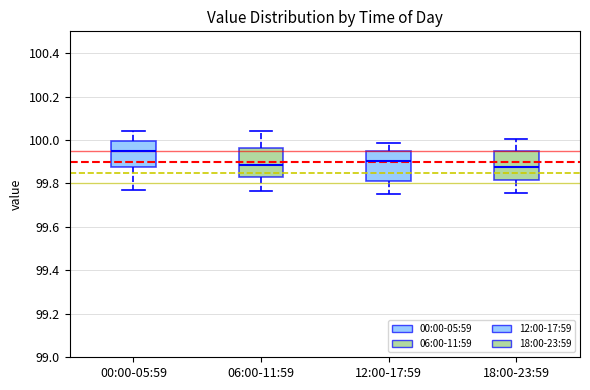

Which box has the highest median line?

00:00-05:59